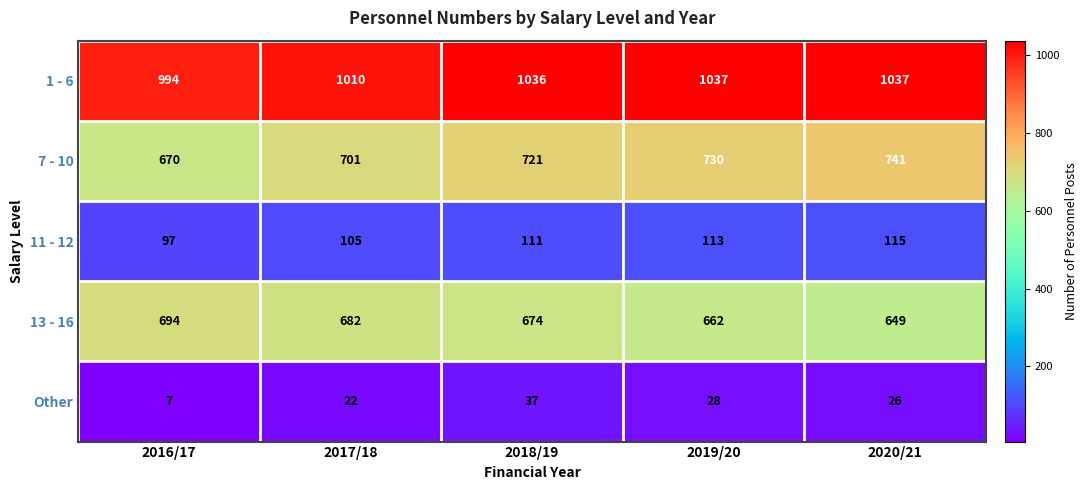

At which category is the sum across all series the highest?

2018/19